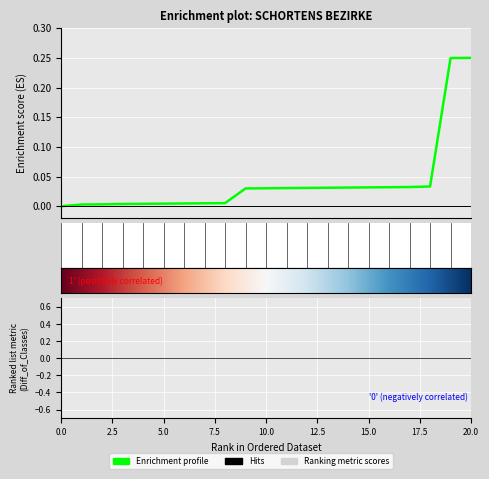

Between 101 and 111, which is larger?

111